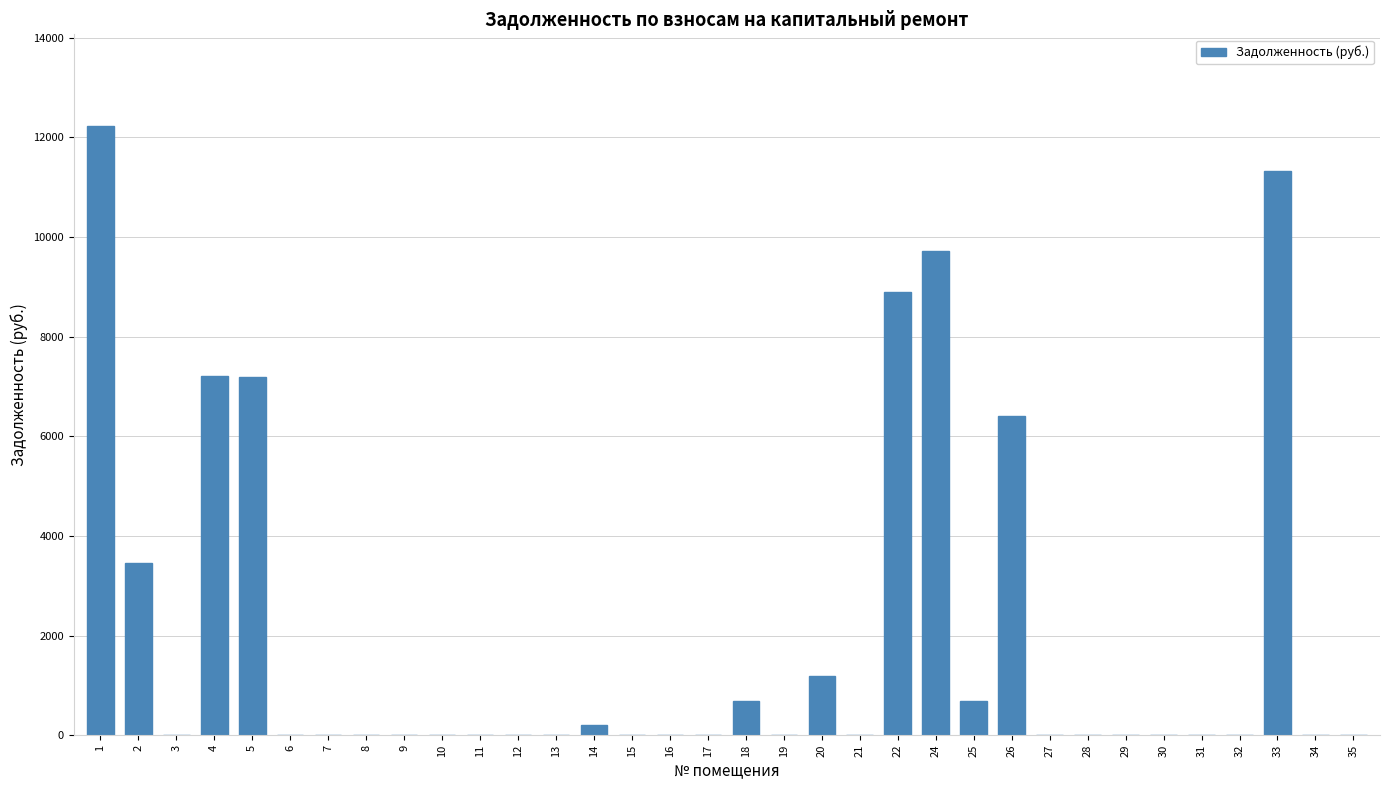

How many data points does each series have?

34